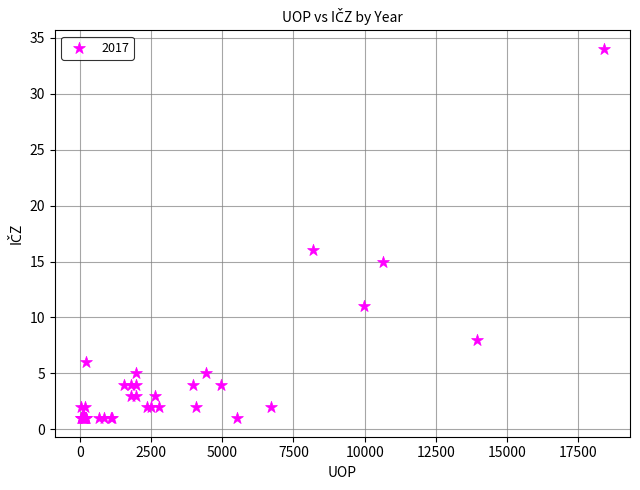

What Y value in the scatter plot is closest to 17?

16